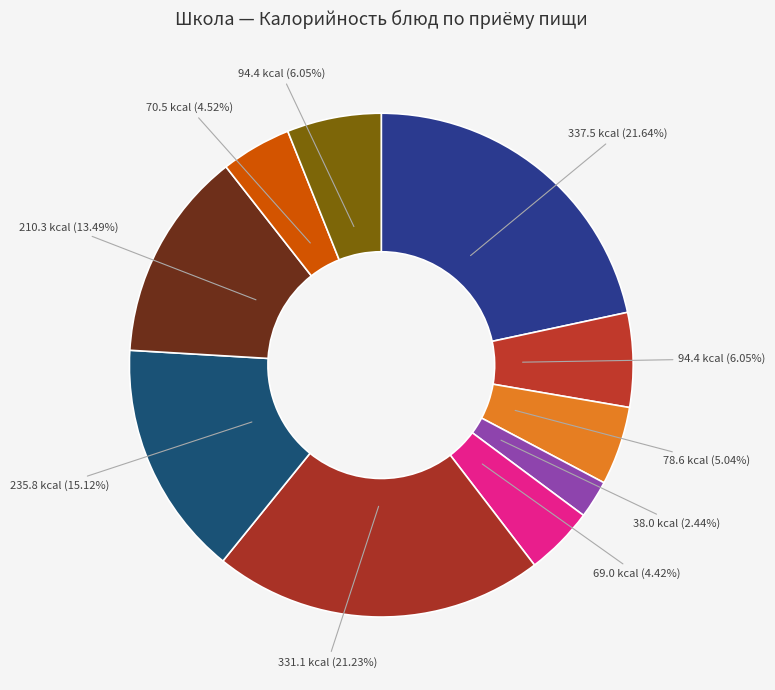

How many slices are in this pie chart?

10